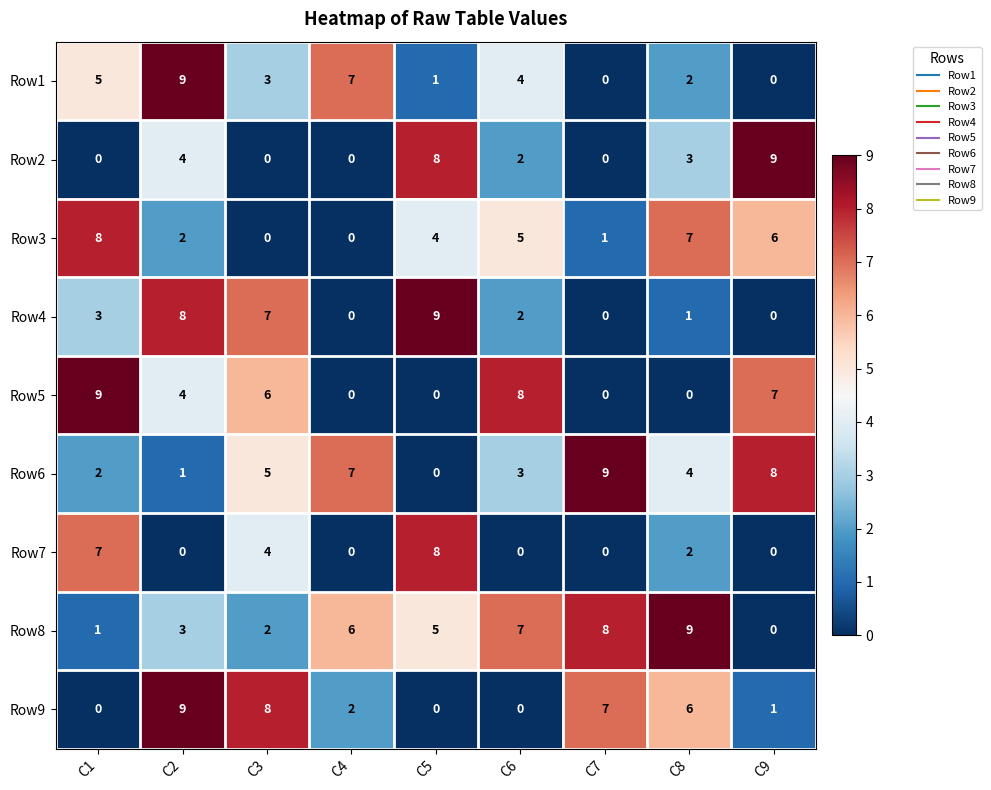

At how many categories does at least one series exceed 2?

9